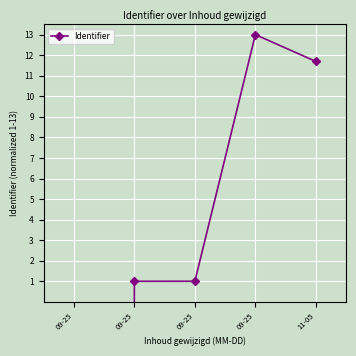

List the labels in order of value, largest first.

09-25, 11-05, 09-25, 09-25, 09-25